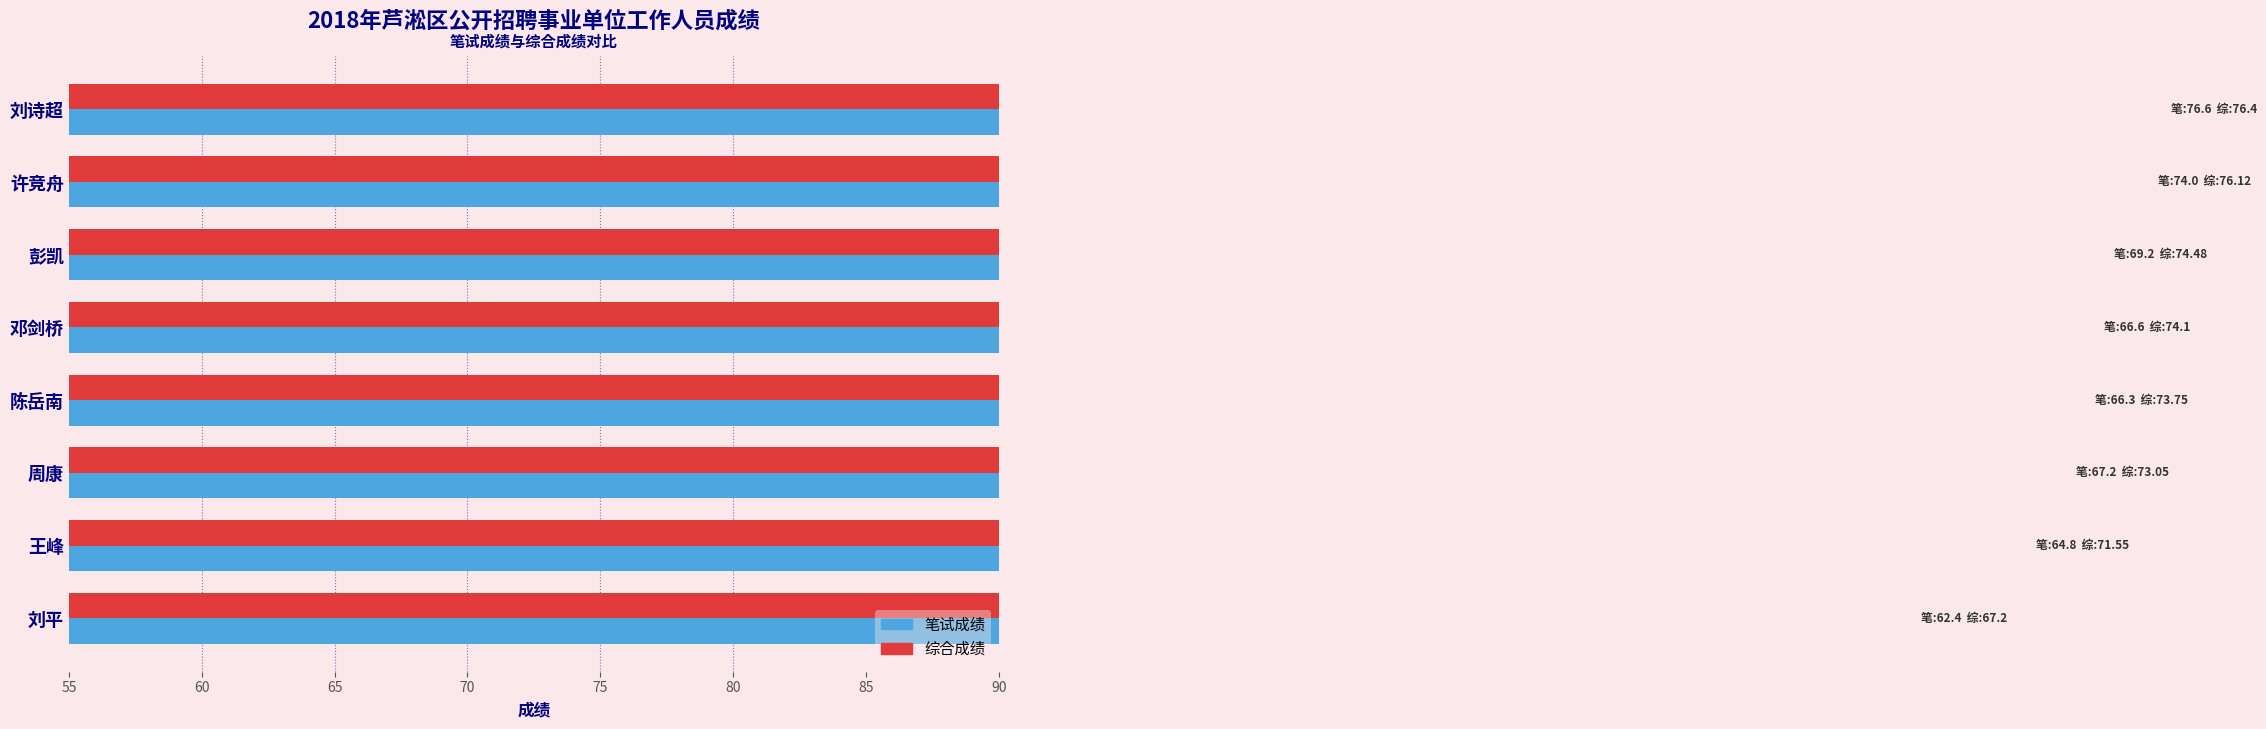

What is the lowest value of the 笔试成绩 series?

62.4